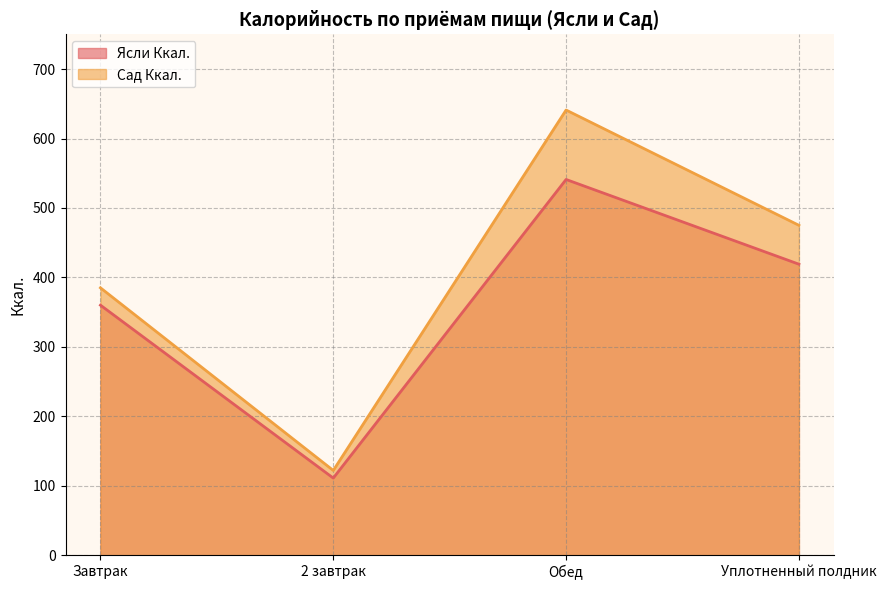

Which has a higher value, Обед or 2 завтрак?

Обед